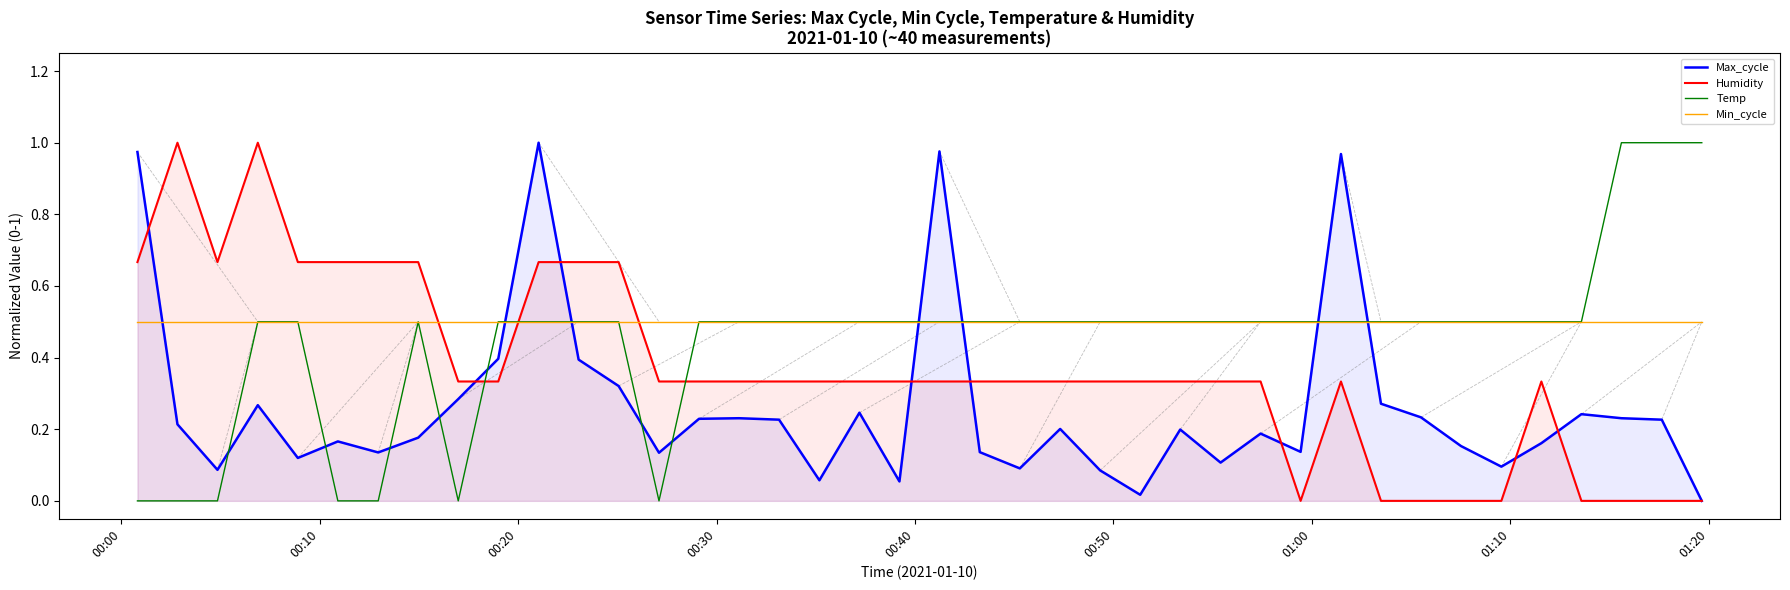

Rank the series by their average value, from highest to lowest.

Min_cycle, Temp, Humidity, Max_cycle